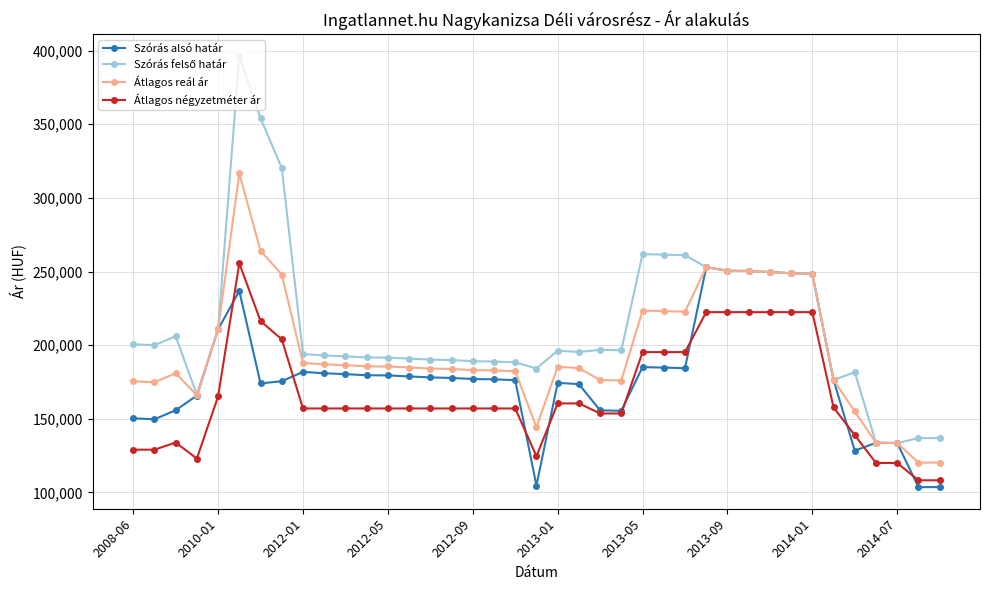

True or false: Átlagos reál ár and Átlagos négyzetméter ár cross at least once.

False